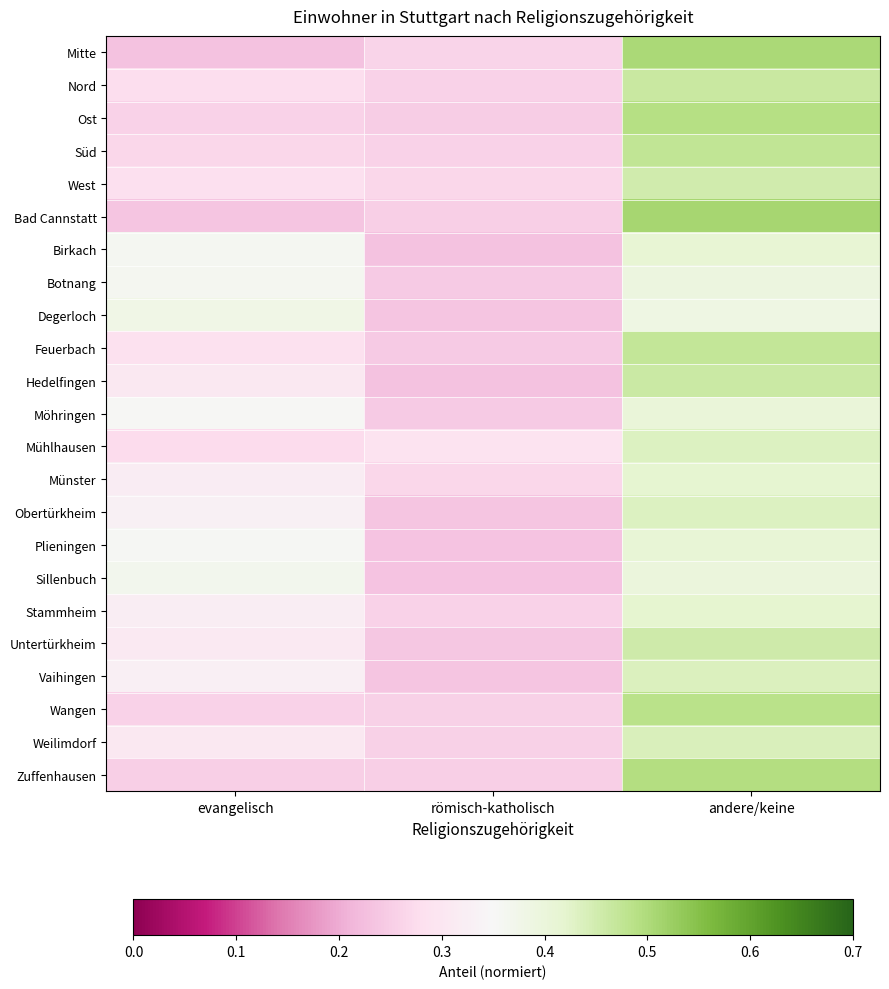

Which has a higher value, evangelisch or andere/keine?

andere/keine